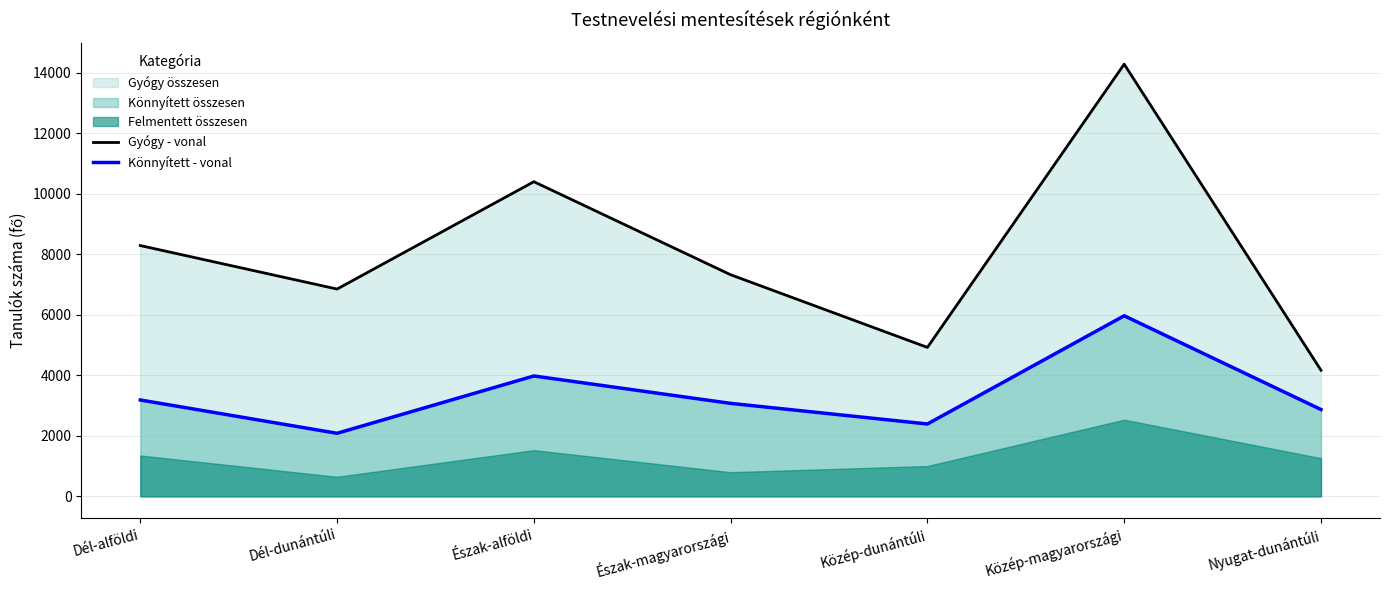

What is the approximate value of Könnyített - vonal at Dél-dunántúli, to the nearest 50?

2100